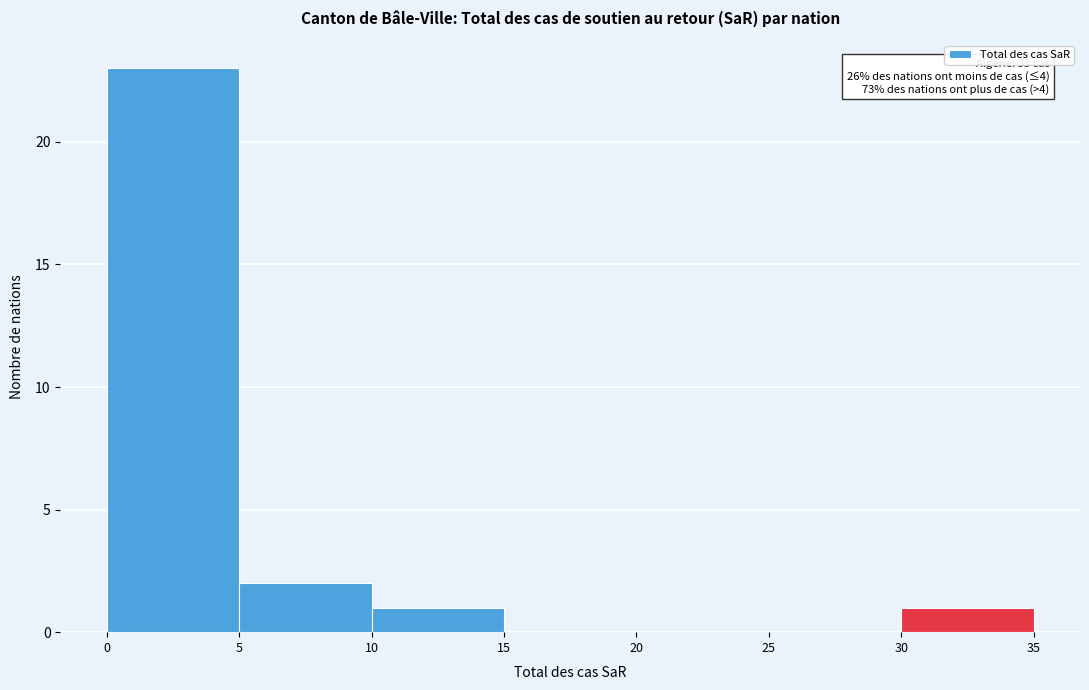

Over which range of the x-axis is the bar tallest?

0 to 5